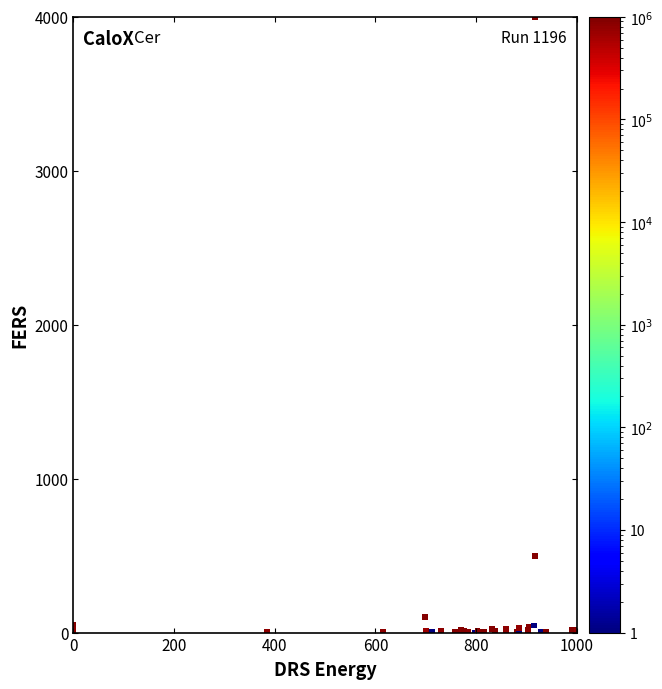

What Y value in the scatter plot is closest to 2000?

499.9